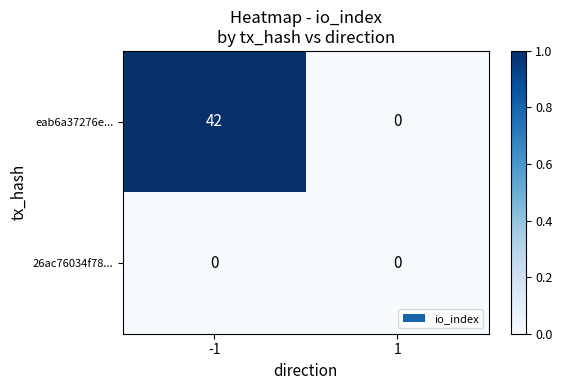

True or false: eab6a37276e... has a value of 28 at 1.

False